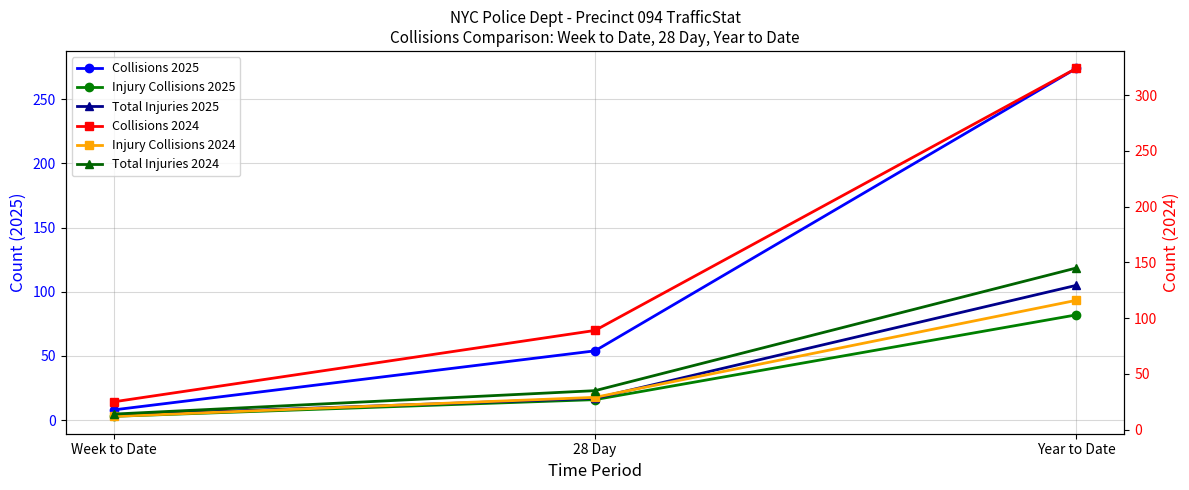

What is the average value of the Collisions 2024 series?

146